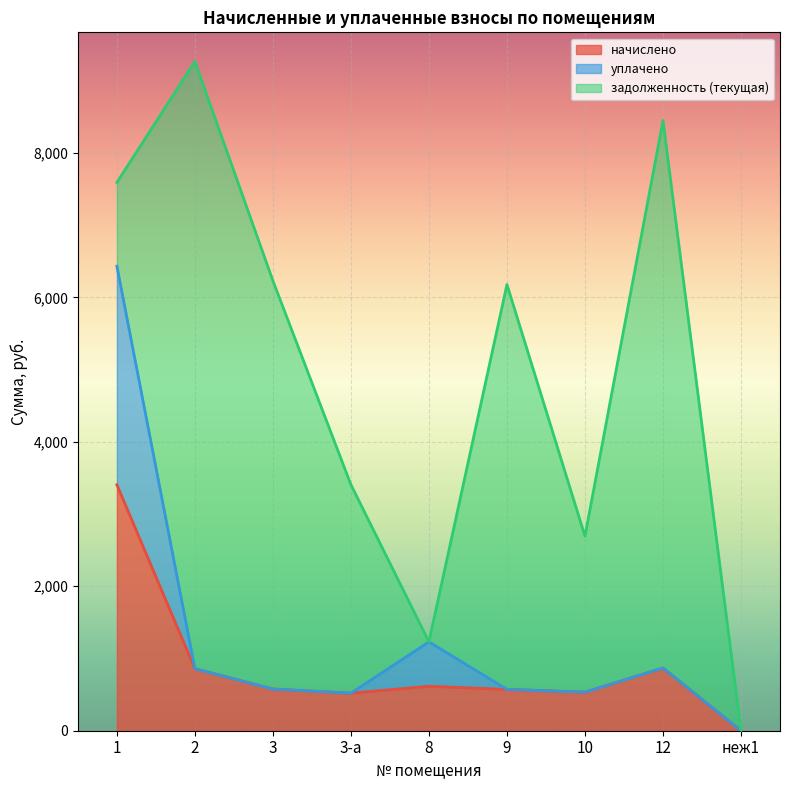

True or false: начислено and уплачено cross at least once.

False